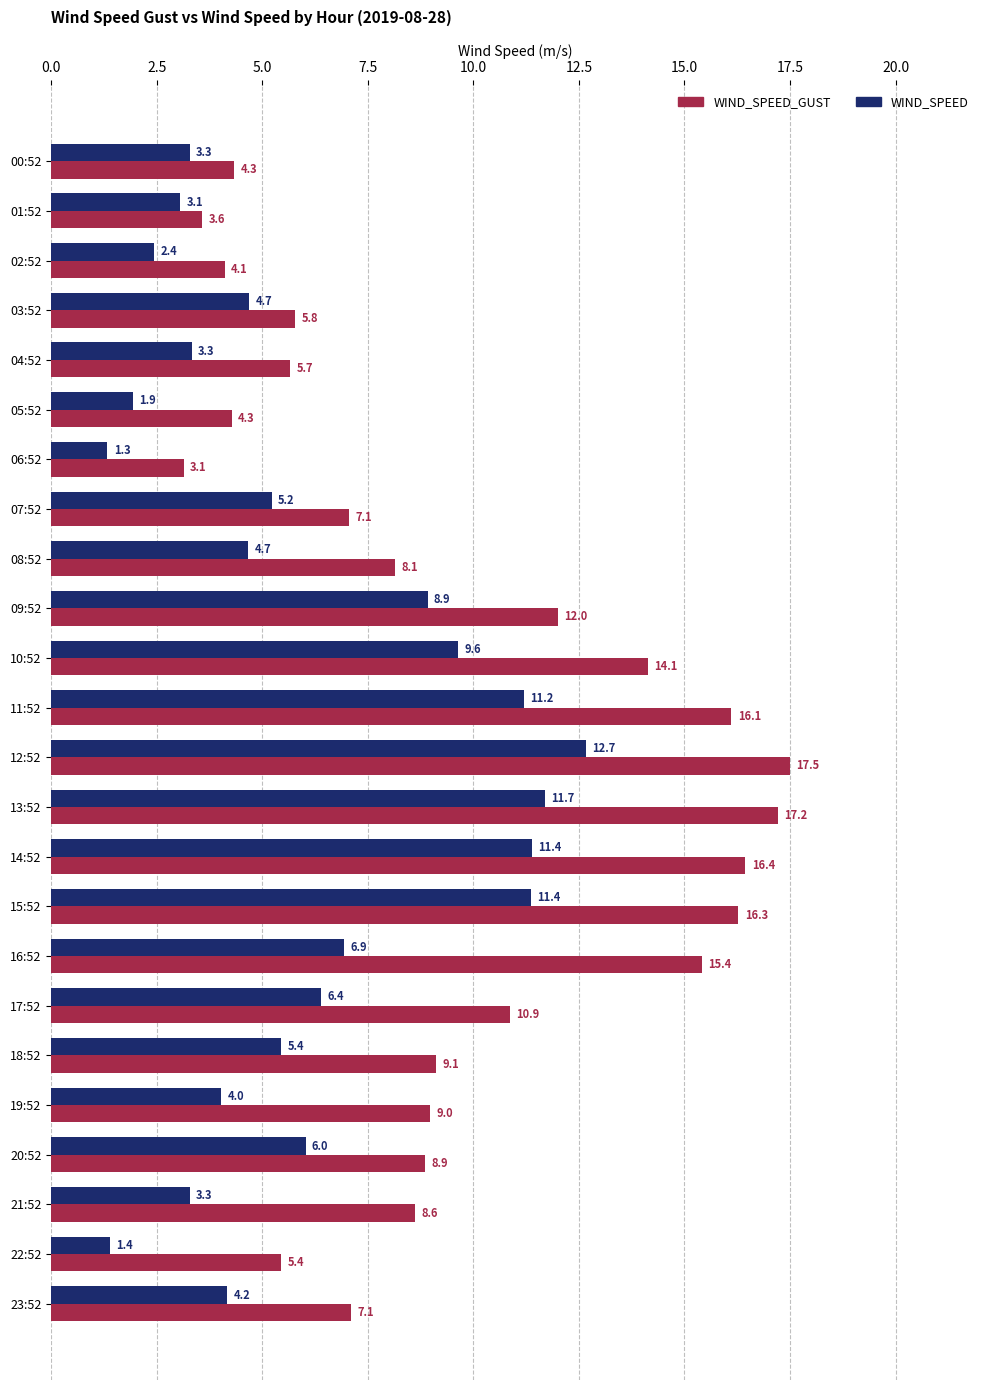

What is the sum of all WIND_SPEED values?

144.5